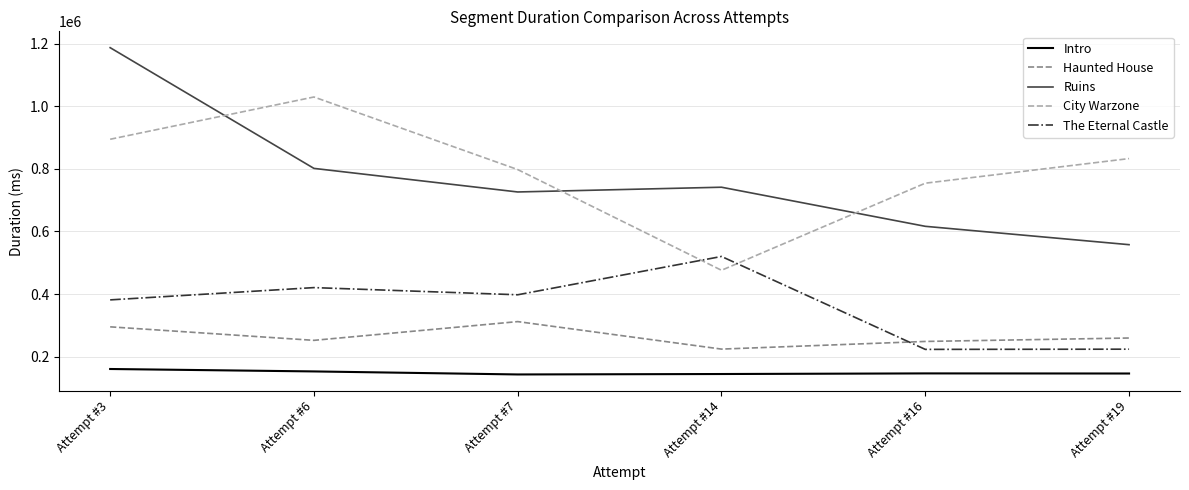

Which category has the highest value in the City Warzone series?

Attempt #6